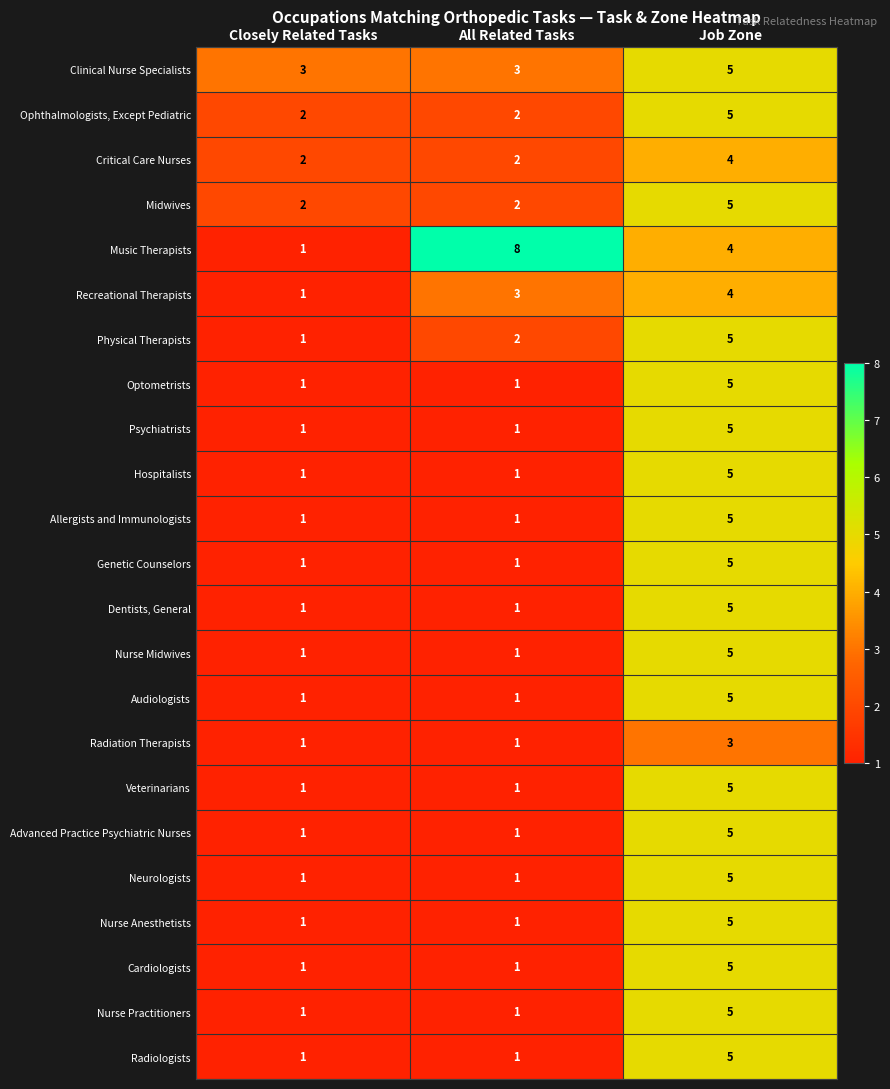

What is the maximum value for Cardiologists?

5